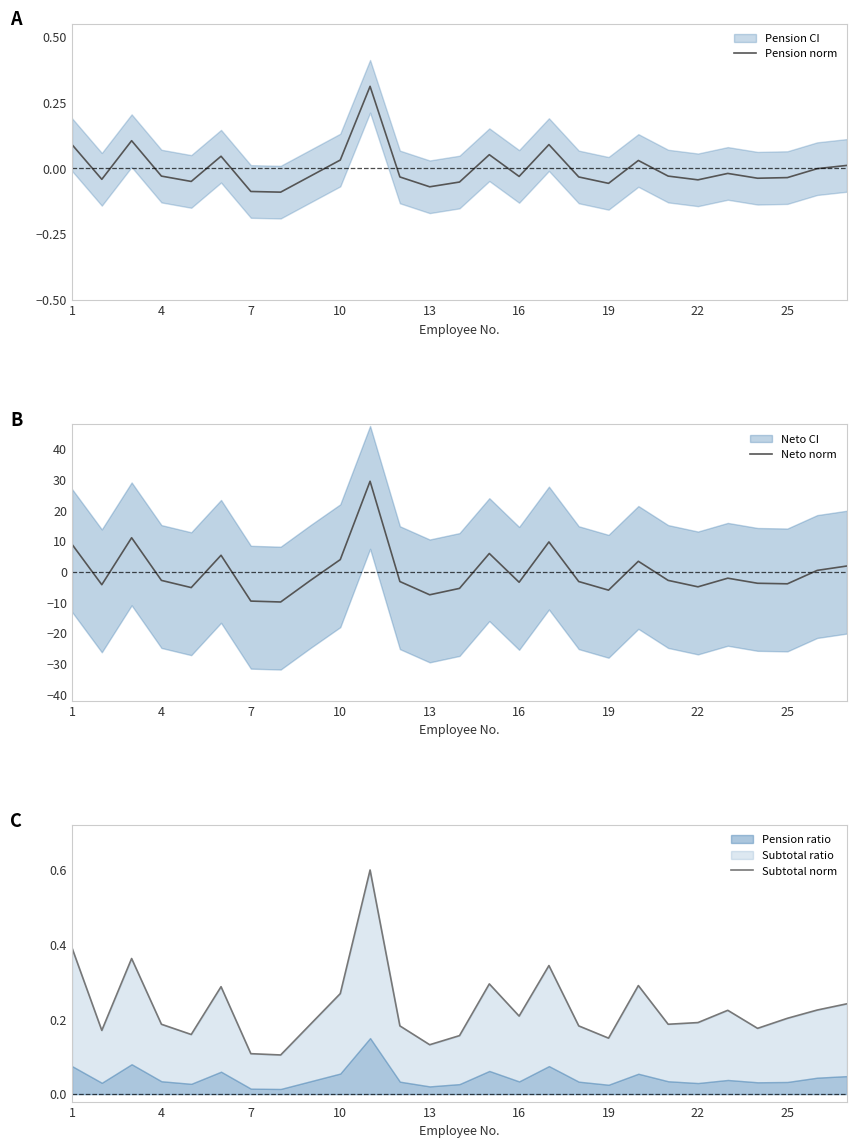

The Neto norm series shows -10.4 at 13. True or false?

False